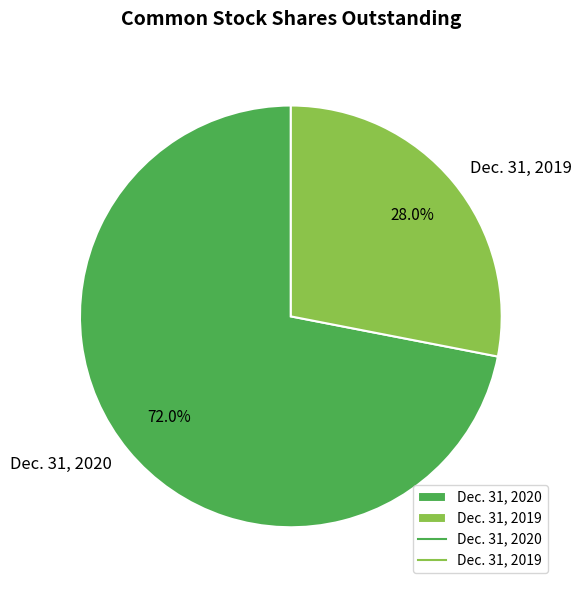

To the nearest percent, what is the difference between the largest and smallest slice percentages?

44%